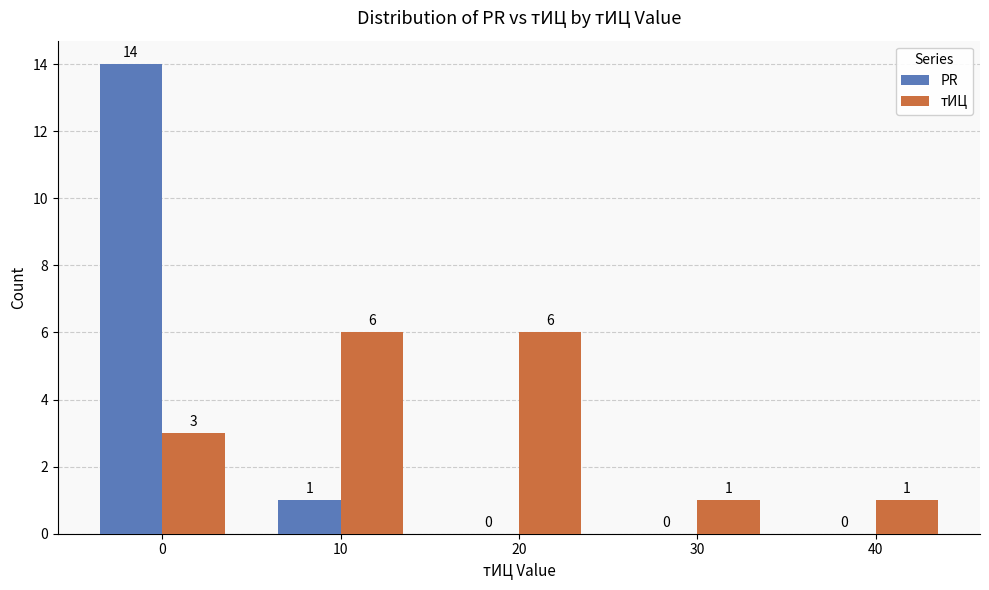

Reading left to right, extract all data points from this chart.

PR: 14	1	0	0	0
тИЦ: 3	6	6	1	1